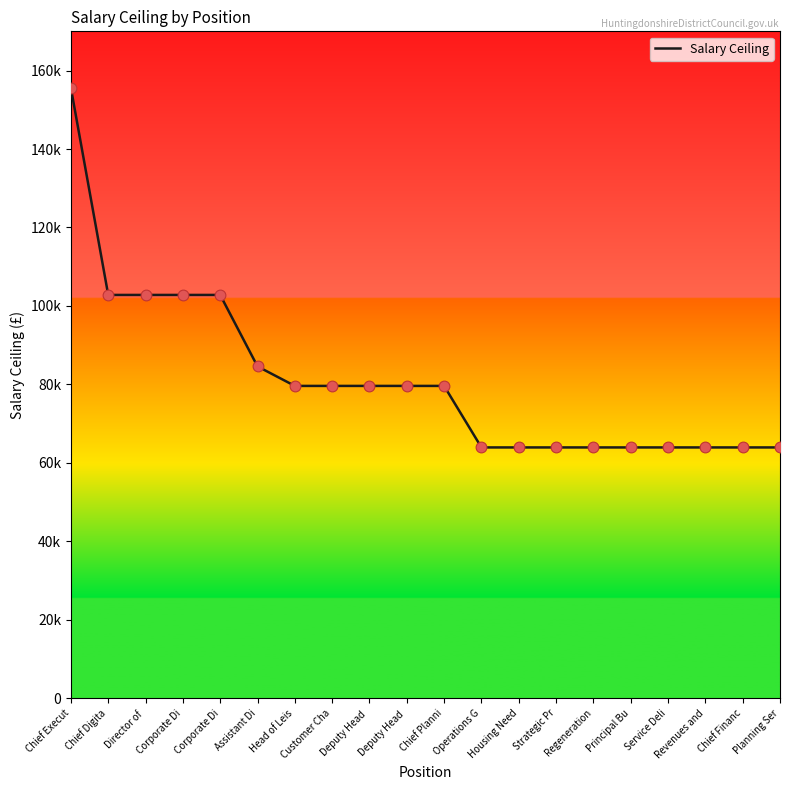

What is the change in value from Deputy Head  to Chief Financ?

-15684